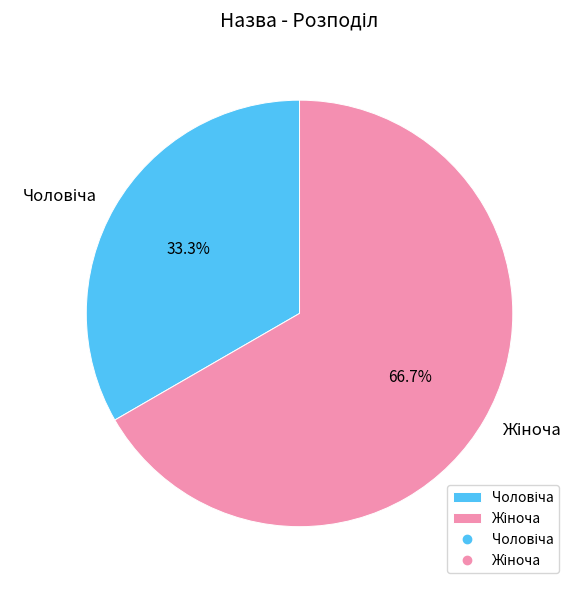

Does any single category account for the majority?

Yes